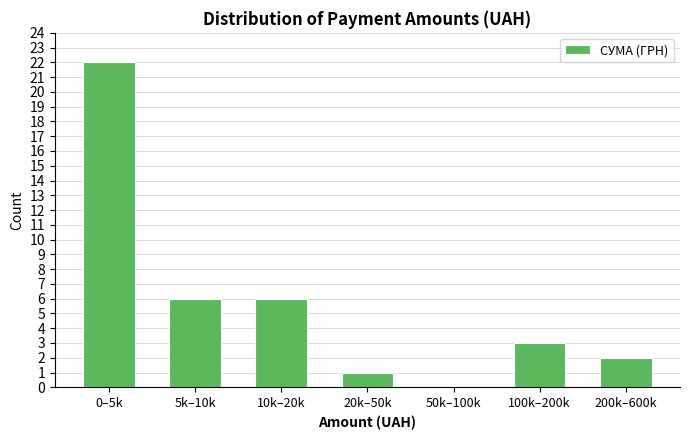

Reading left to right, list all the values displayed in this chart.

0–5k=22	5k–10k=6	10k–20k=6	20k–50k=1	50k–100k=0	100k–200k=3	200k–600k=2